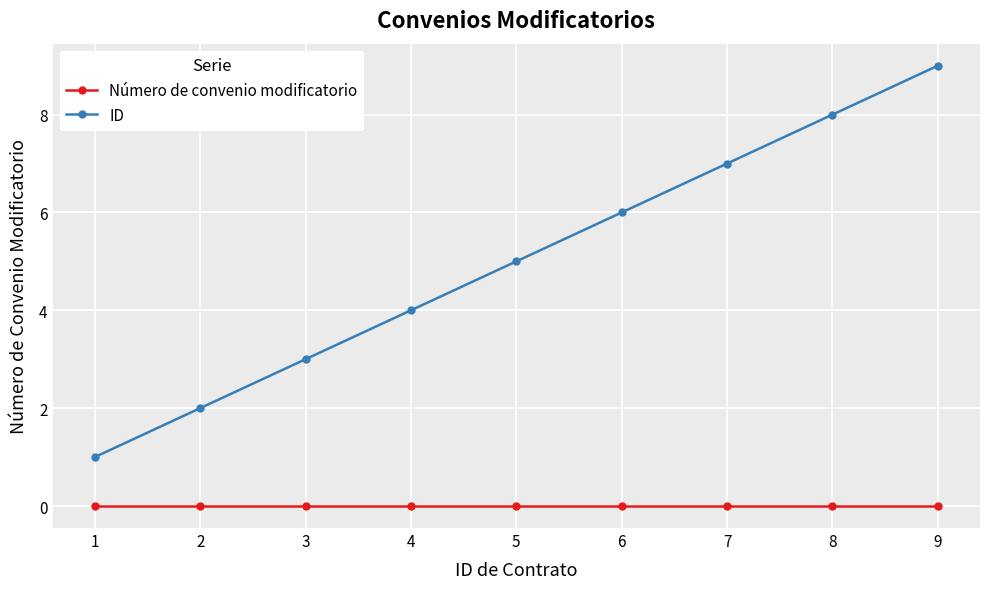

What is the average value of the ID series?

5